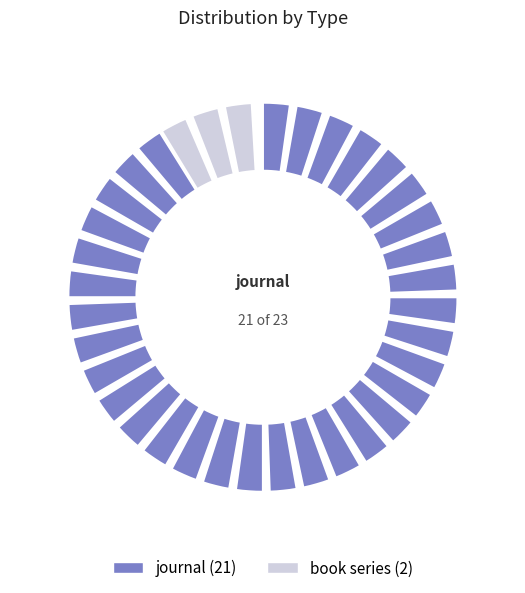

Which category has the biggest portion of the pie?

journal